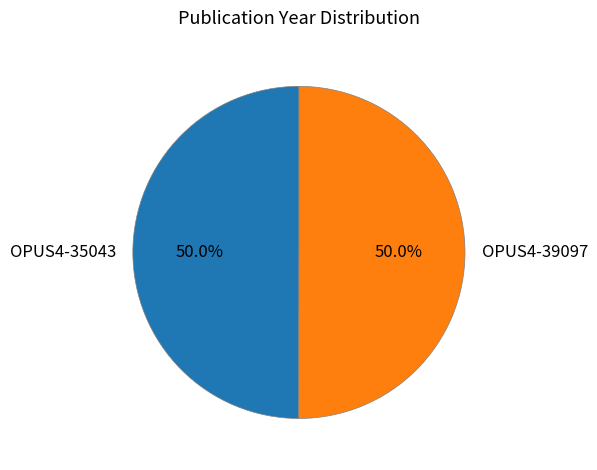

What percentage is the OPUS4-39097 slice, to the nearest percent?

50%